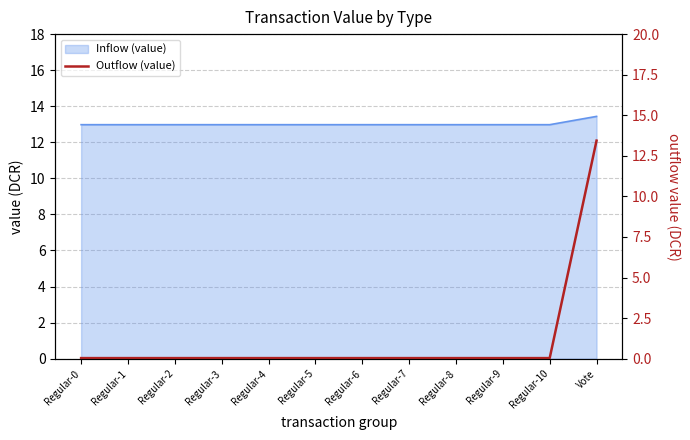

At which category does the chart reach its minimum across all series?

Regular-0